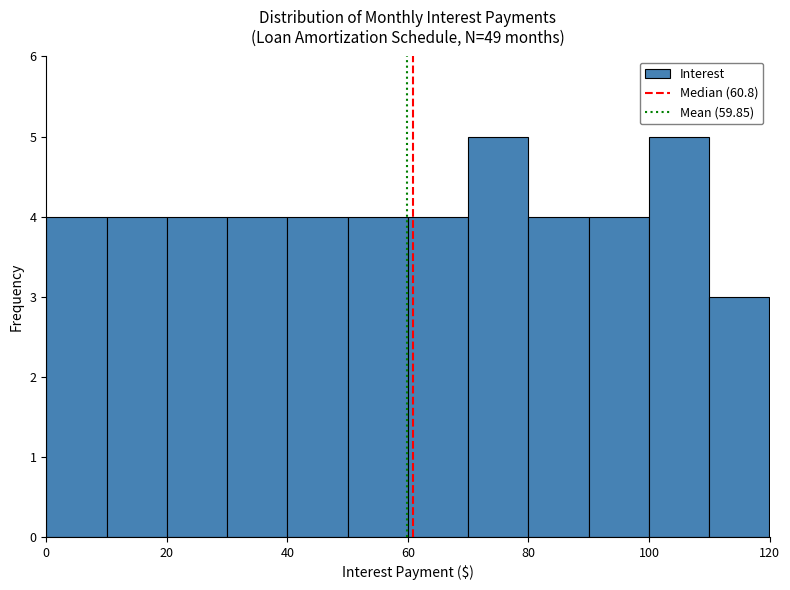

Reading left to right, list every bar in this chart as the range it spans on the x-axis followed by its height. The values are not printed on the chart, so give them approximately, as read against the axis.

0 to 10: 4
10 to 20: 4
20 to 30: 4
30 to 40: 4
40 to 50: 4
50 to 60: 4
60 to 70: 4
70 to 80: 5
80 to 90: 4
90 to 100: 4
100 to 110: 5
110 to 120: 3